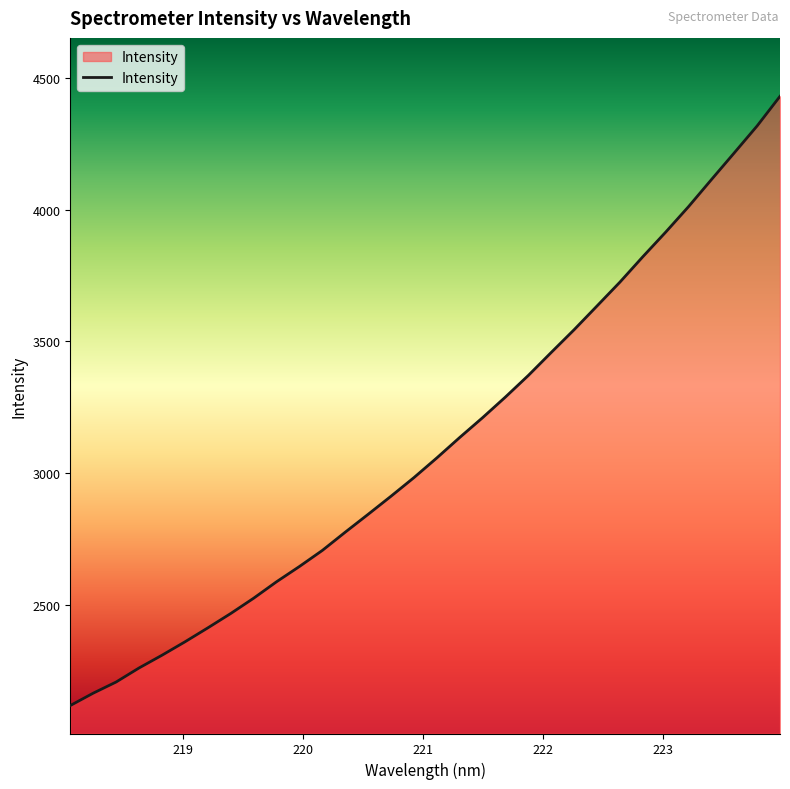

How many categories are shown in the chart?

32